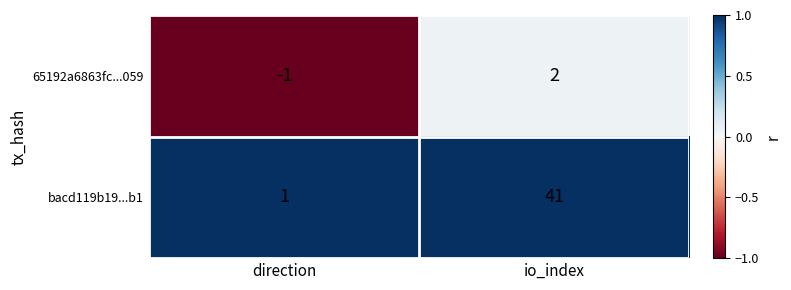

At which category is the sum across all series the highest?

io_index